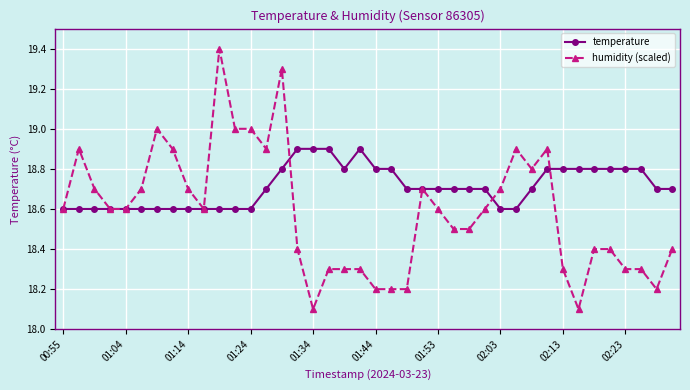

True or false: temperature and humidity (scaled) cross at least once.

True